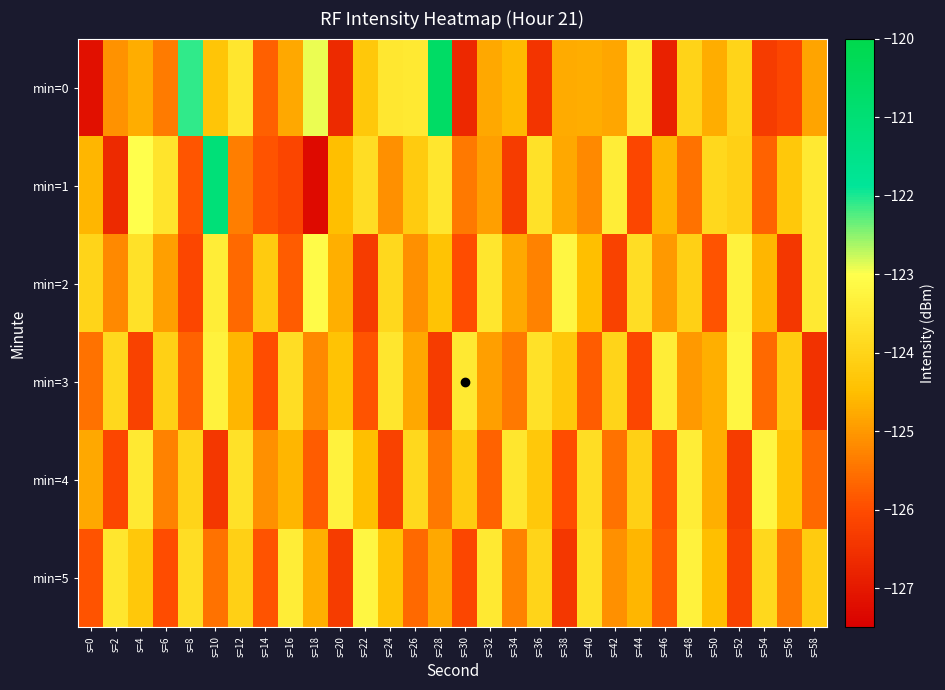

Which label corresponds to the smallest value in the chart?

s=18